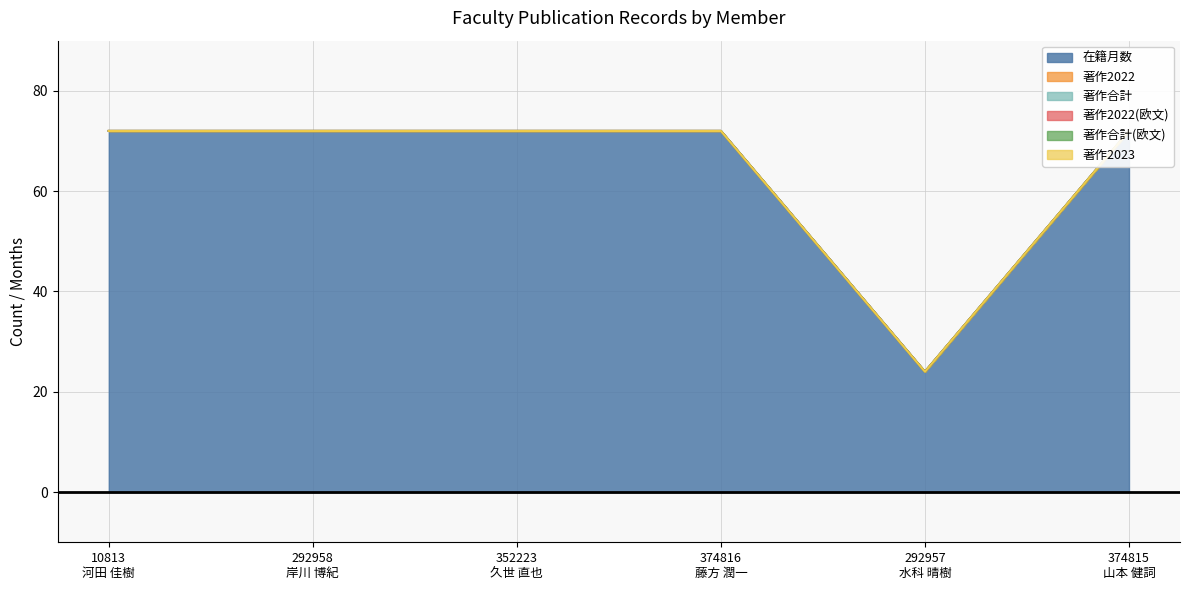

Between 292957
水科 晴樹 and 374815
山本 健詞, which series saw the biggest shift?

在籍月数